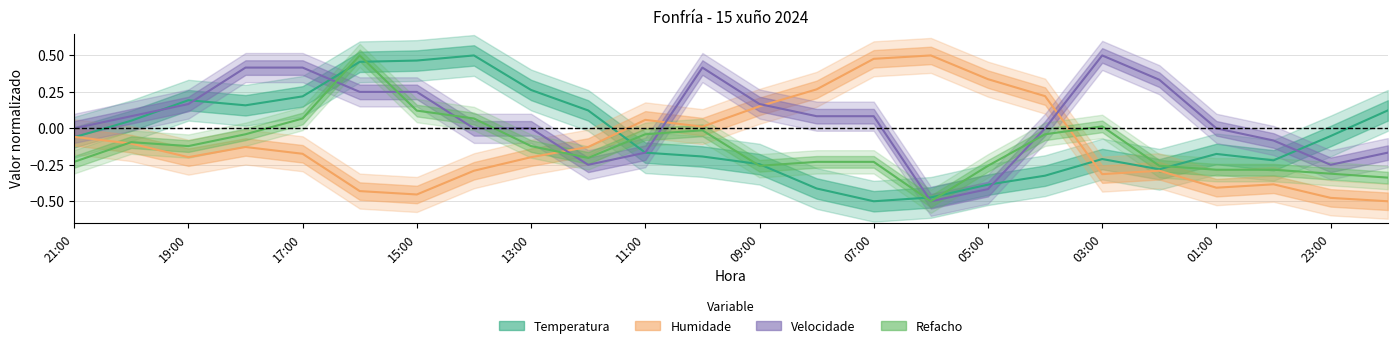

Is it true that Velocidade equals -0.5 at 04:00?

False